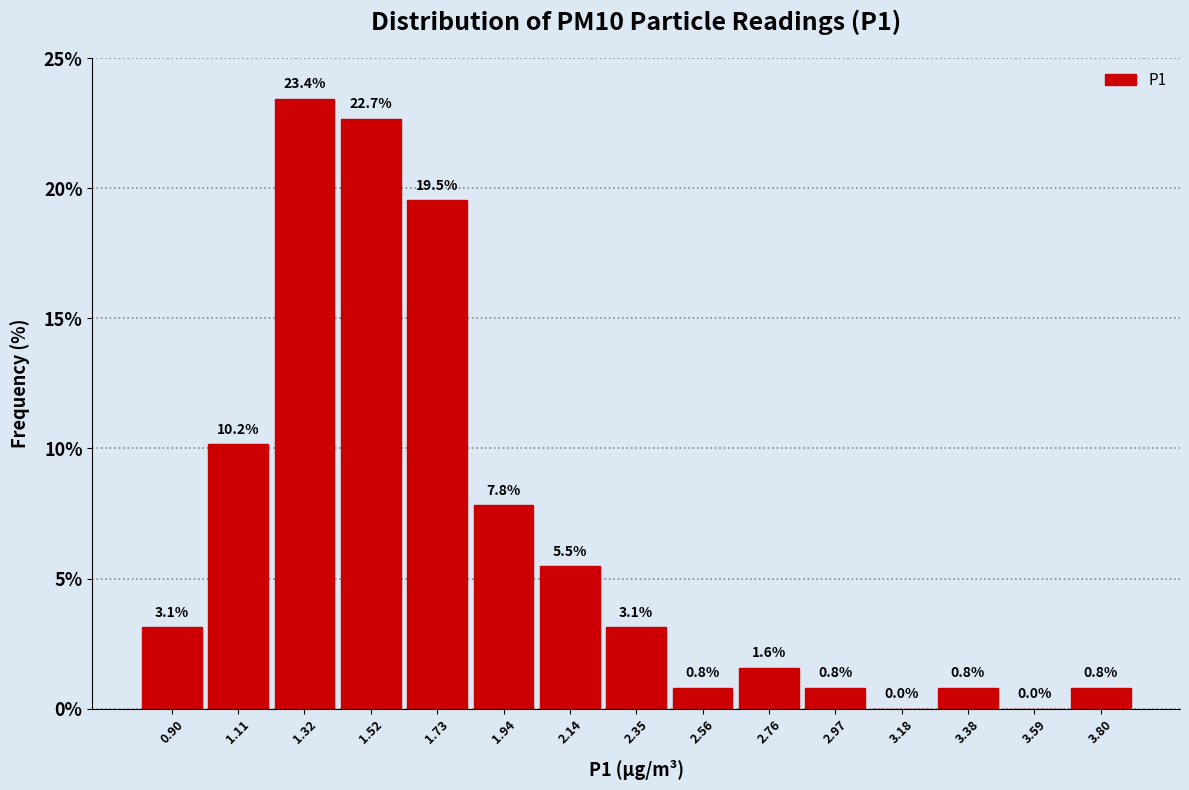

Reading left to right, list every bar in this chart as the range it spans on the x-axis followed by its height. The bar edges are not printed on the chart, so give them approximately, as read against the axis.

0.80 to 1.00: 3.1
1.00 to 1.20: 10.2
1.20 to 1.40: 23.4
1.40 to 1.65: 22.7
1.65 to 1.85: 19.5
1.85 to 2.05: 7.8
2.05 to 2.25: 5.5
2.25 to 2.45: 3.1
2.45 to 2.65: 0.8
2.65 to 2.85: 1.6
2.85 to 3.05: 0.8
3.05 to 3.30: 0.0
3.30 to 3.50: 0.8
3.50 to 3.70: 0.0
3.70 to 3.90: 0.8